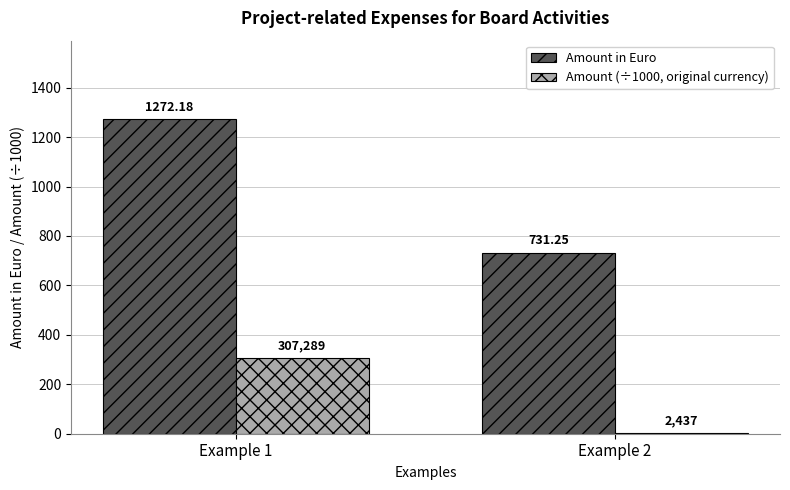

Is the value of Amount (÷1000, original currency) at Example 1 greater than the value of Amount in Euro at Example 1?

No